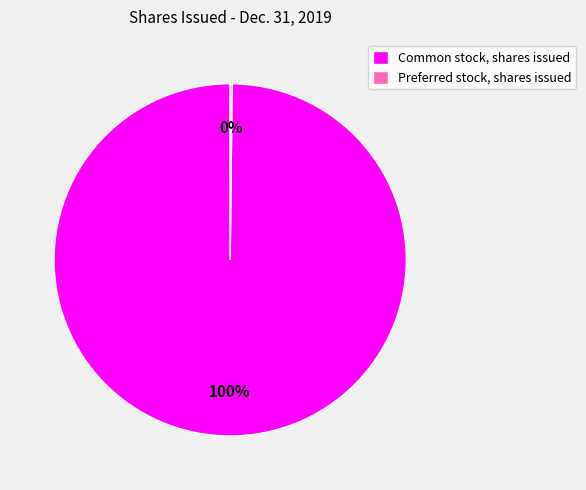

To the nearest percent, what is the average slice percentage?

50%